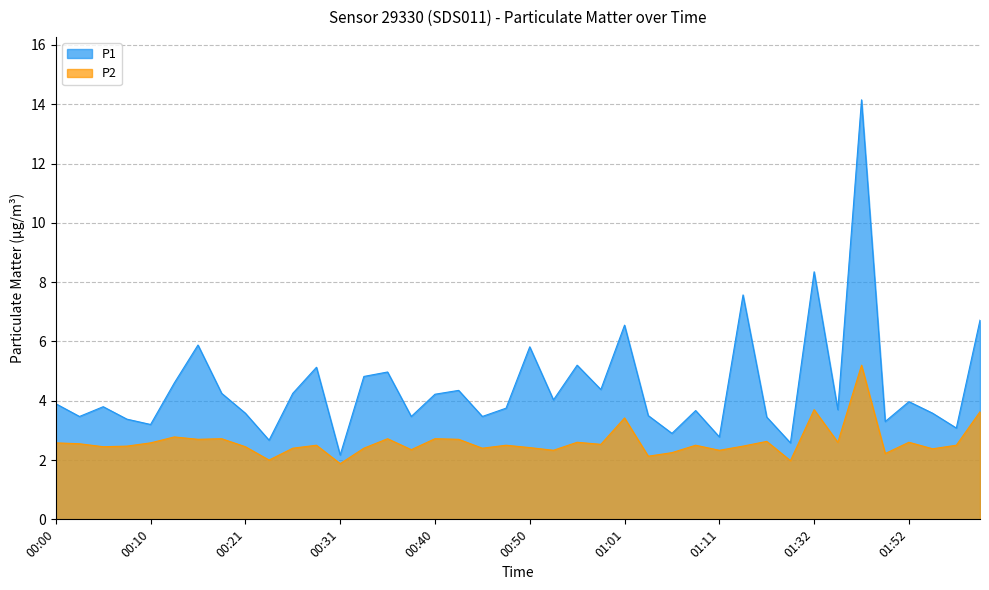

What is the value of the P2 point at the 6th from the left?

2.8